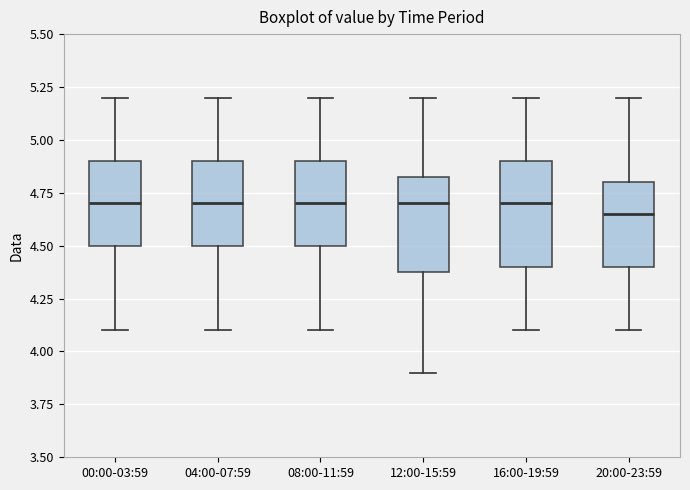

Reading left to right, read every box against the y-axis: the position of its median line, the range the box covers, and the ends of its whiskers. The values are not printed on the chart, so give them approximately, as read against the axis.

00:00-03:59: median 4.70, box 4.50 to 4.90, whiskers 4.10 to 5.20
04:00-07:59: median 4.70, box 4.50 to 4.90, whiskers 4.10 to 5.20
08:00-11:59: median 4.70, box 4.50 to 4.90, whiskers 4.10 to 5.20
12:00-15:59: median 4.70, box 4.40 to 4.85, whiskers 3.90 to 5.20
16:00-19:59: median 4.70, box 4.40 to 4.90, whiskers 4.10 to 5.20
20:00-23:59: median 4.65, box 4.40 to 4.80, whiskers 4.10 to 5.20